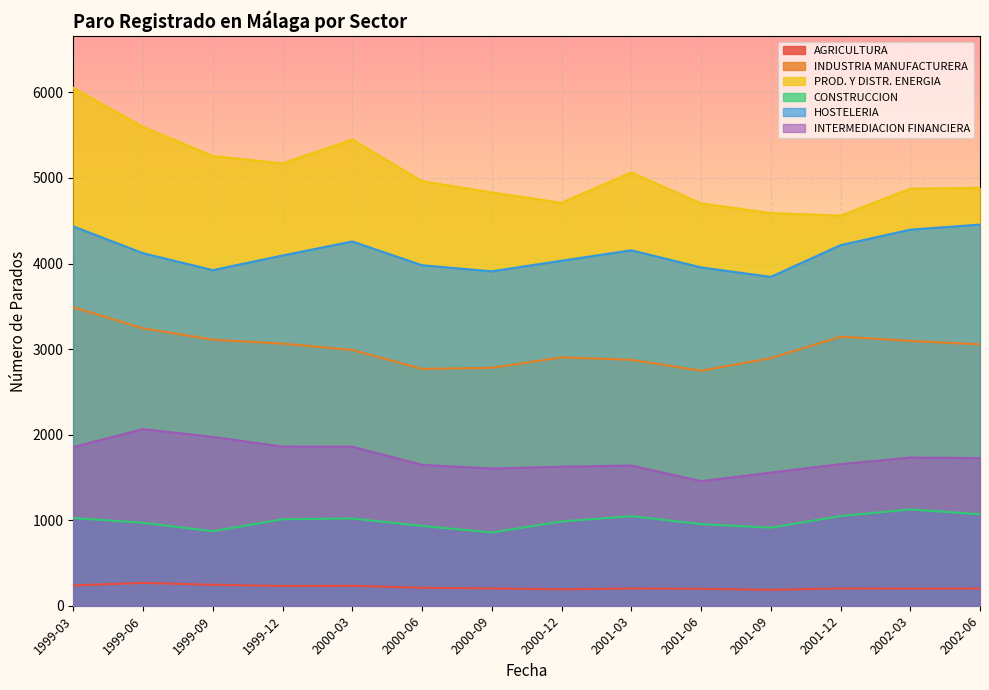

What is the difference between the highest and lowest values at 1999-06?

5330